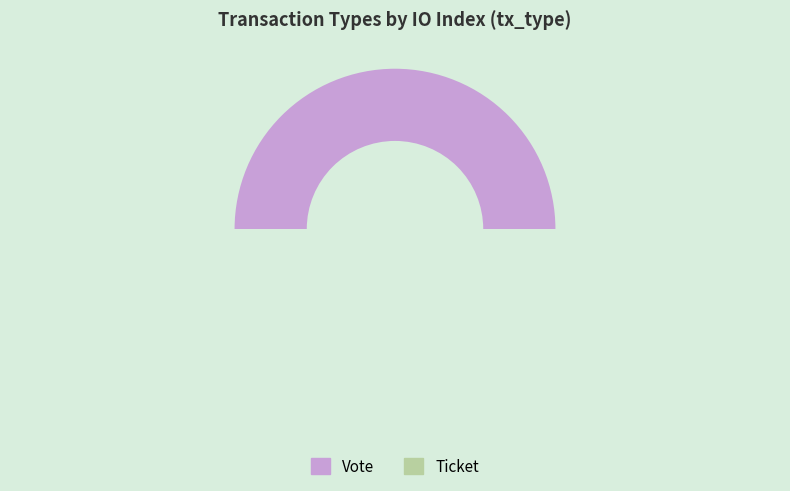

Between Ticket and Vote, which is larger?

Vote